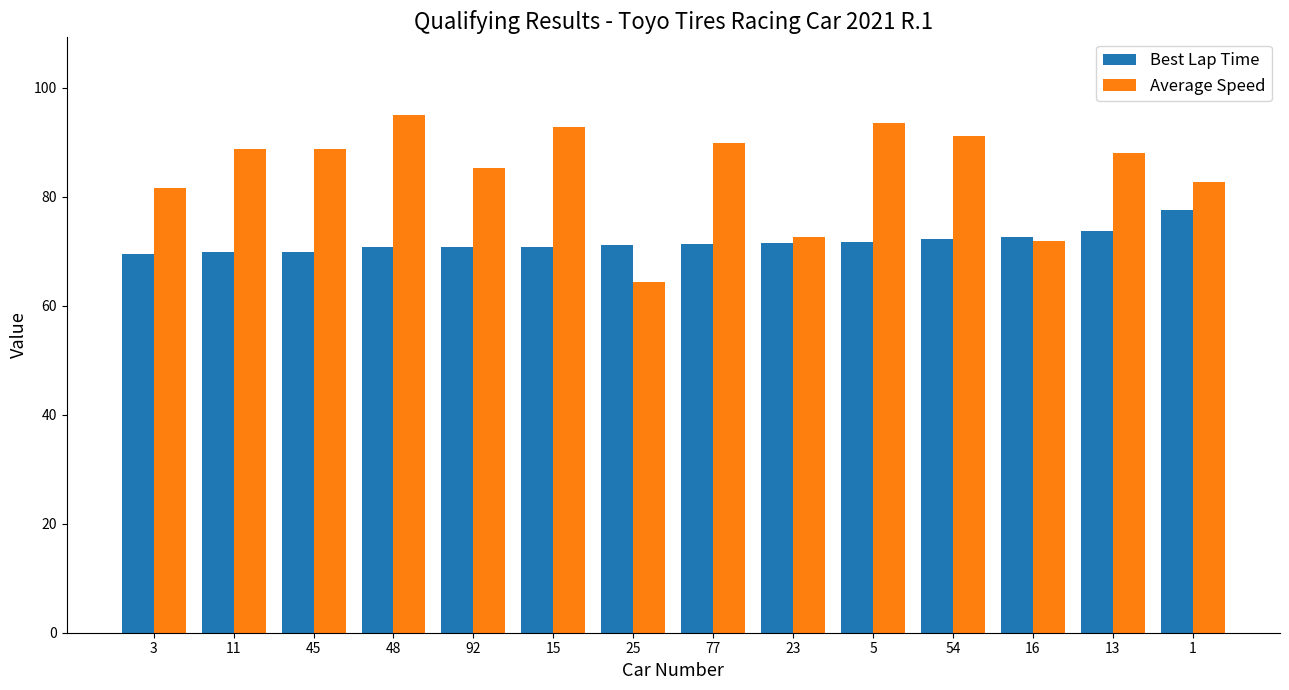

What is the total value across all series at 92?

156.0